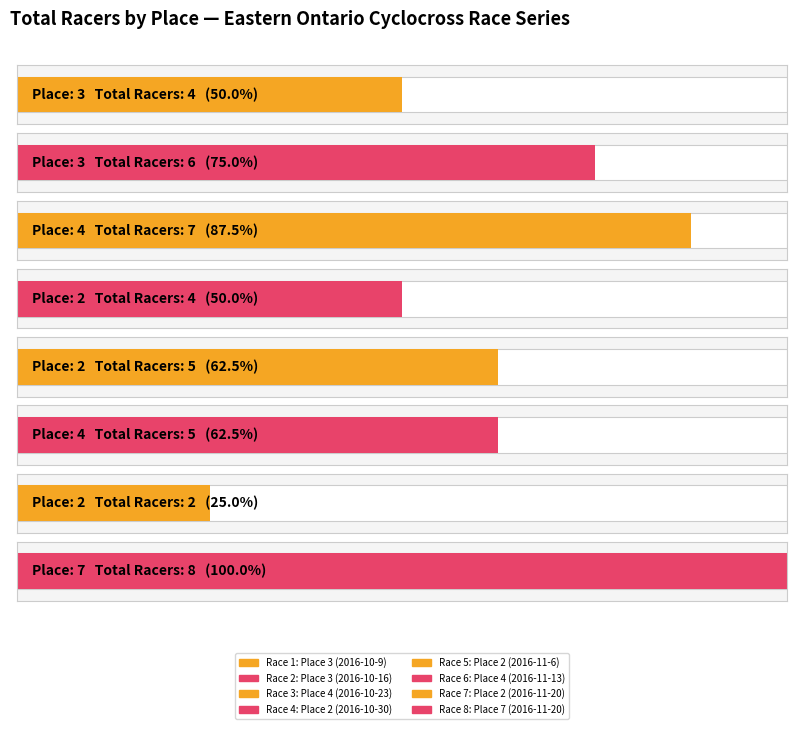

List the labels in order of value, smallest first.

2, 3, 2, 2, 4, 3, 4, 7